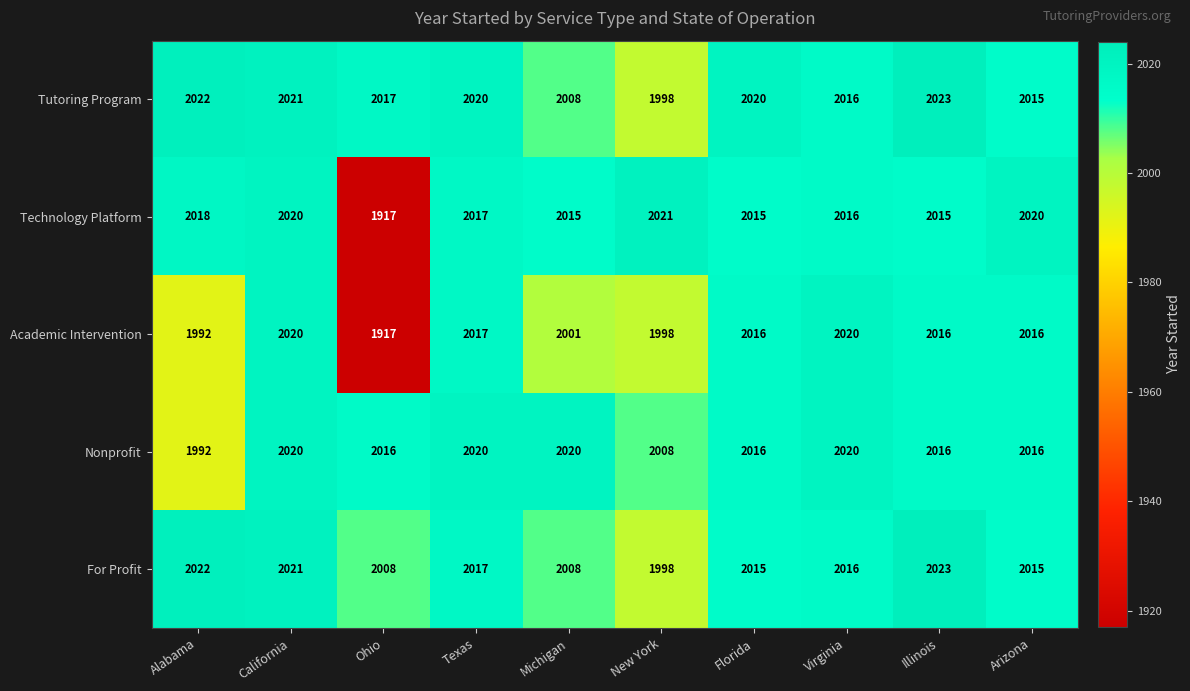

At which label does Academic Intervention reach its minimum?

Ohio